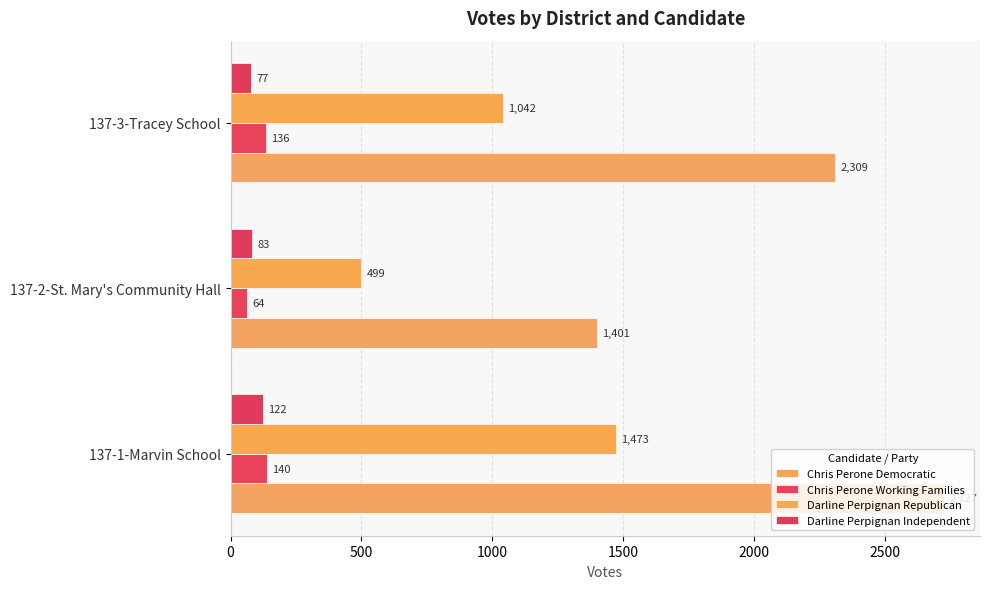

How many data points in Darline Perpignan Republican are less than 1042?

1